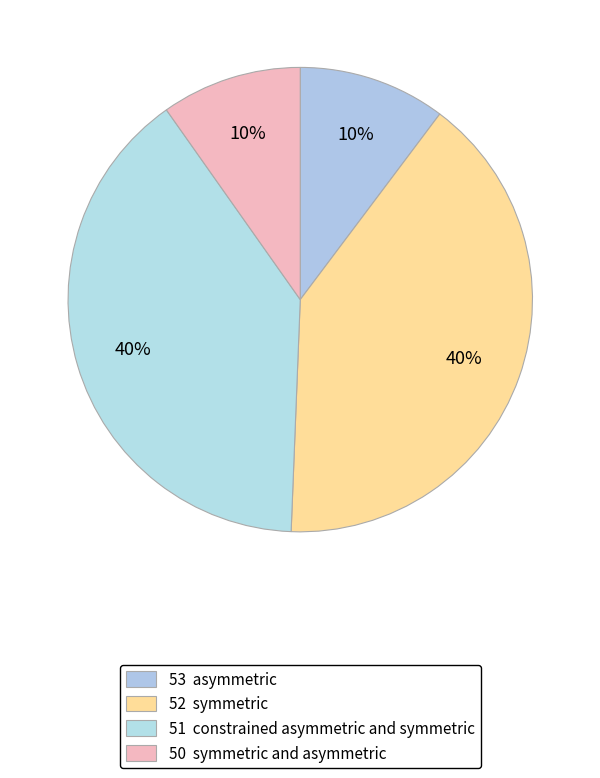

Count the number of slices in the pie.

4